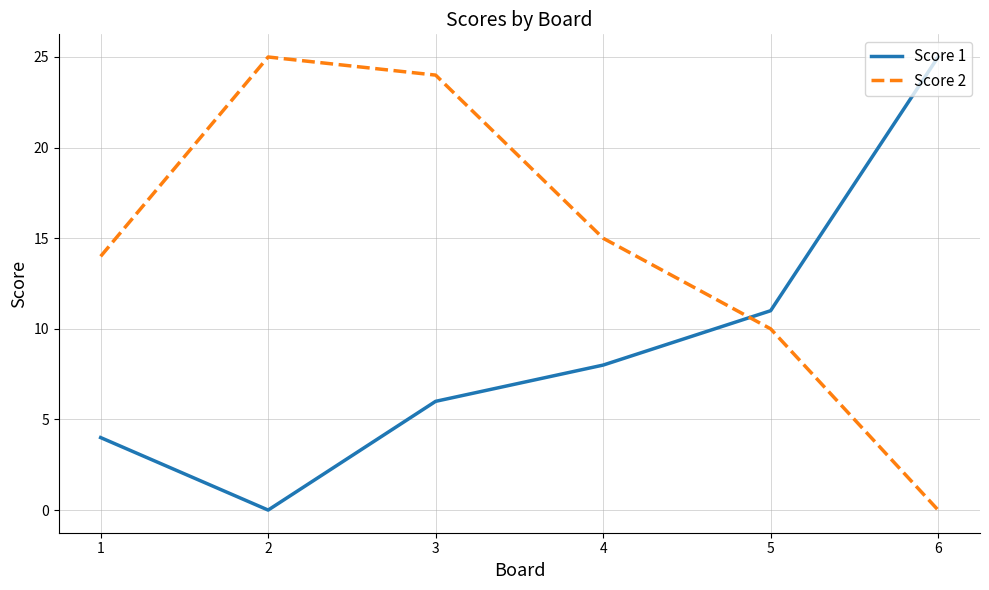

List the series in order of their overall mean, highest first.

Score 2, Score 1